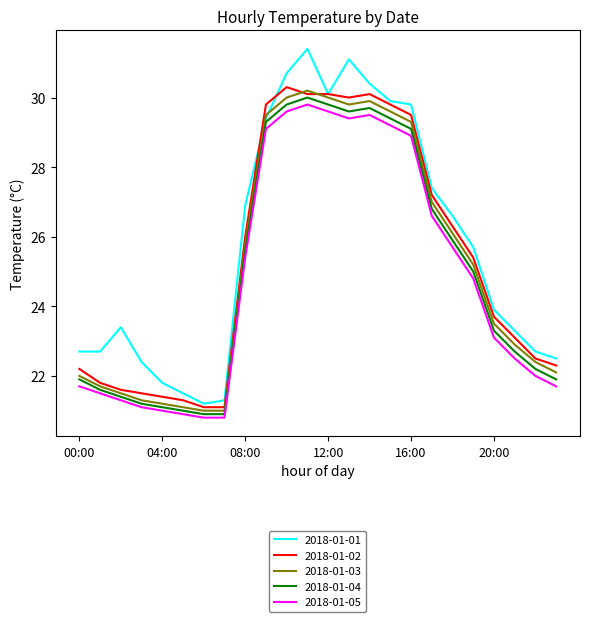

Rank the series by their average value, from lowest to highest.

2018-01-05, 2018-01-04, 2018-01-03, 2018-01-02, 2018-01-01